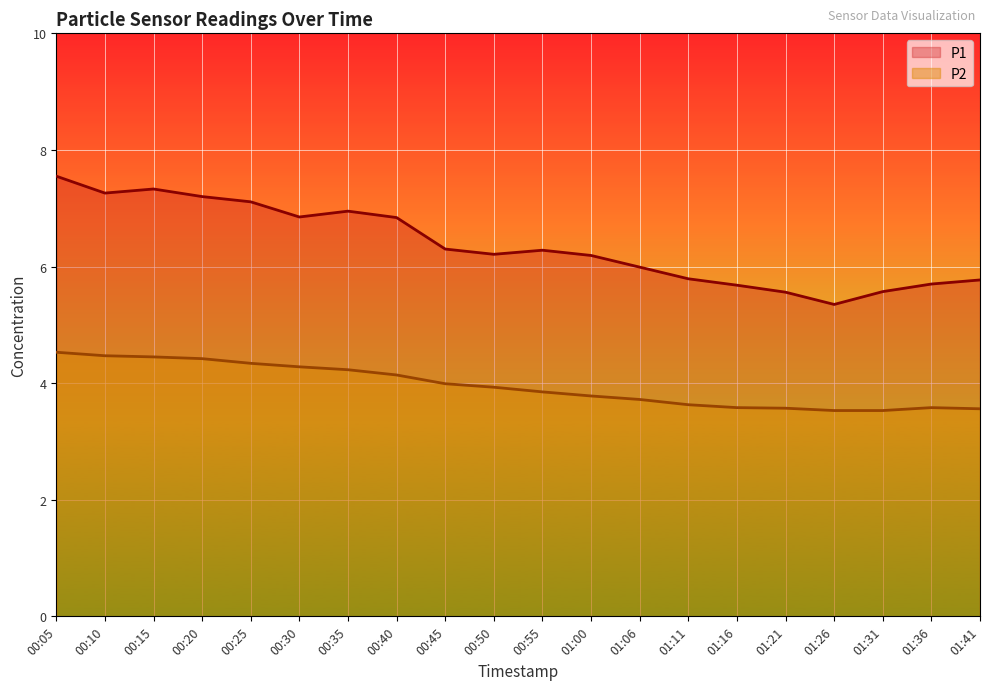

How many lines are shown in the chart?

2